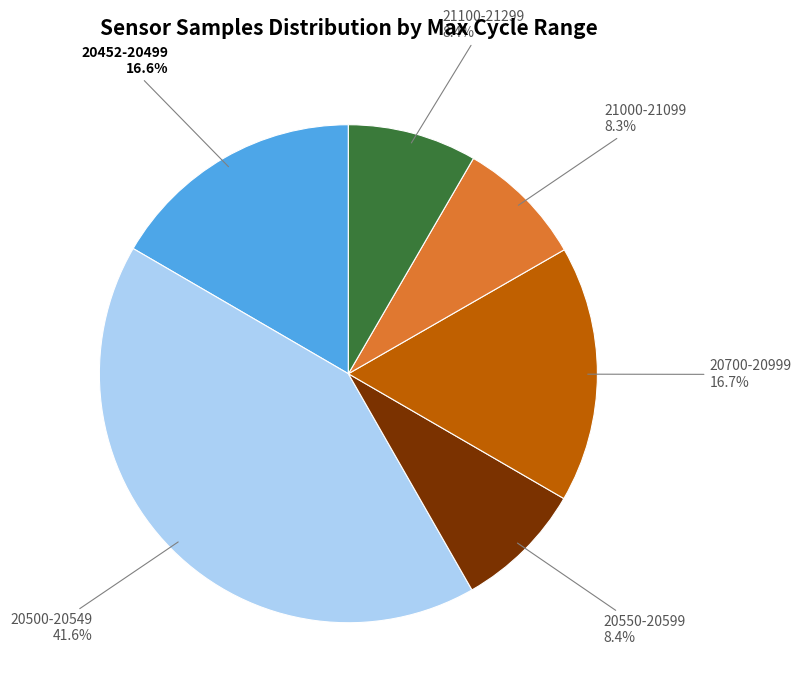

Is there a majority slice in this chart?

No